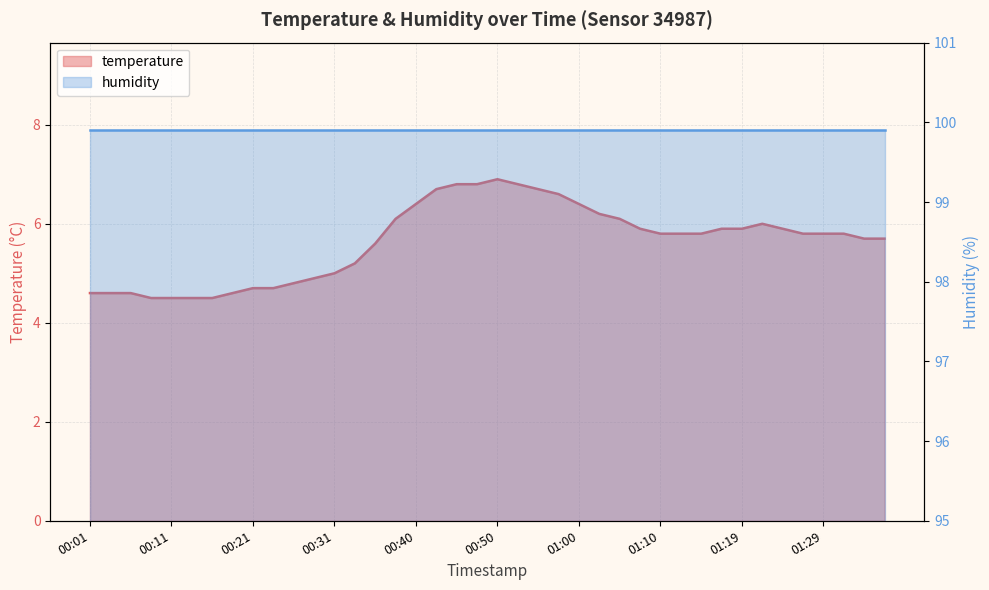

How many data points are less than 5?

12